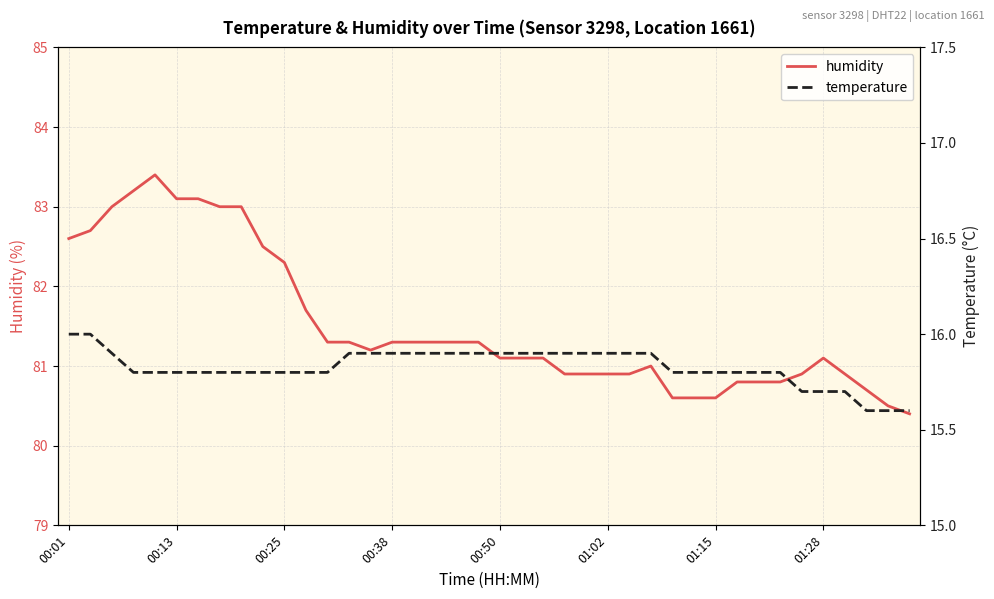

What value does the humidity series have at 21?

81.1